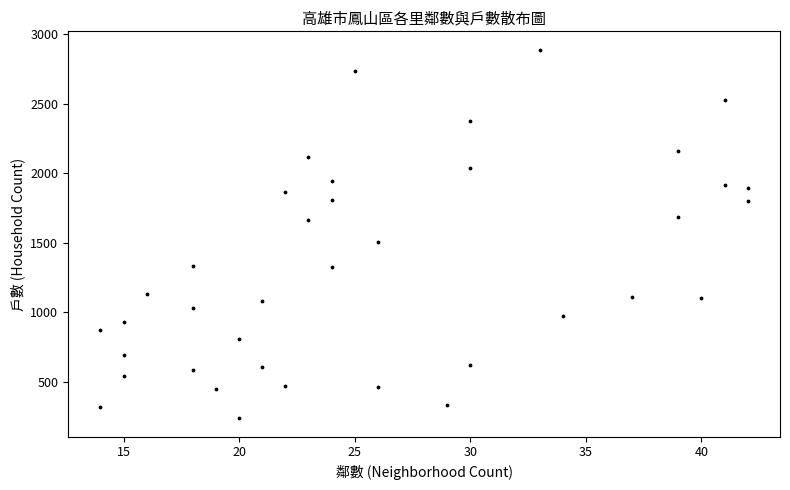

What Y value in the scatter plot is closest to 1564?

1507